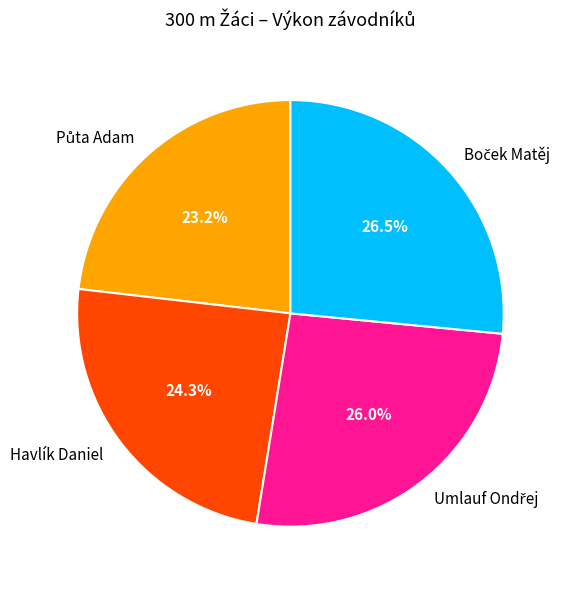

To the nearest percent, what is the difference between the largest and smallest slice percentages?

3%